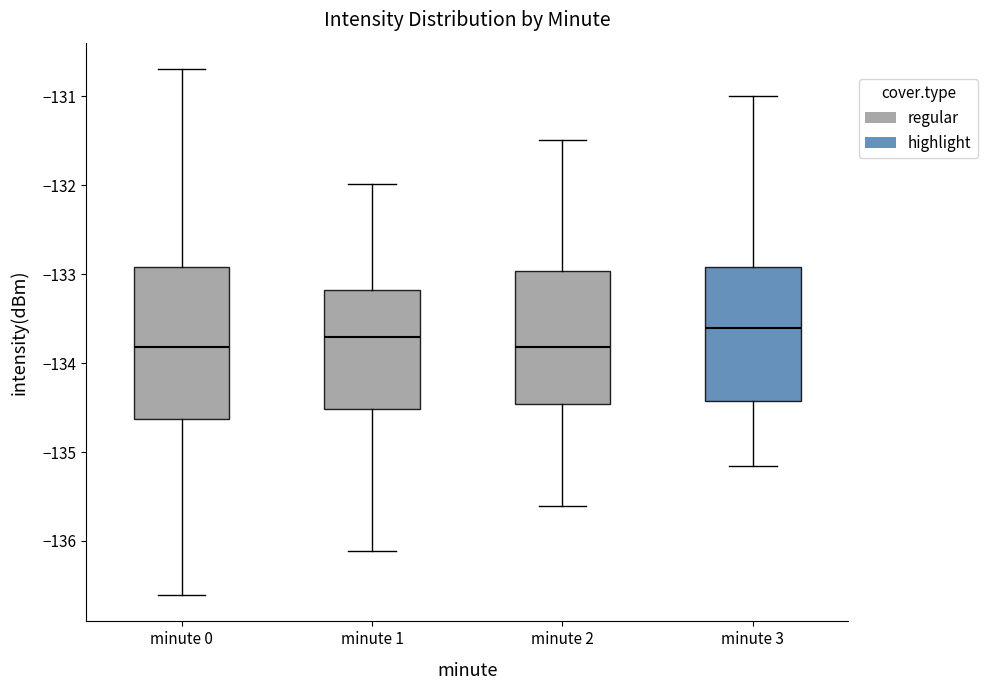

Reading left to right, transcribe this box plot: for each box, give where its median line is, the range the box spans, and where its two whiskers end, as read against the y-axis. The values are not printed on the chart, so give them approximately, as read against the axis.

minute 0: median -133.8, box -134.6 to -132.9, whiskers -136.6 to -130.7
minute 1: median -133.7, box -134.5 to -133.2, whiskers -136.1 to -132.0
minute 2: median -133.8, box -134.5 to -133.0, whiskers -135.6 to -131.5
minute 3: median -133.6, box -134.4 to -132.9, whiskers -135.2 to -131.0